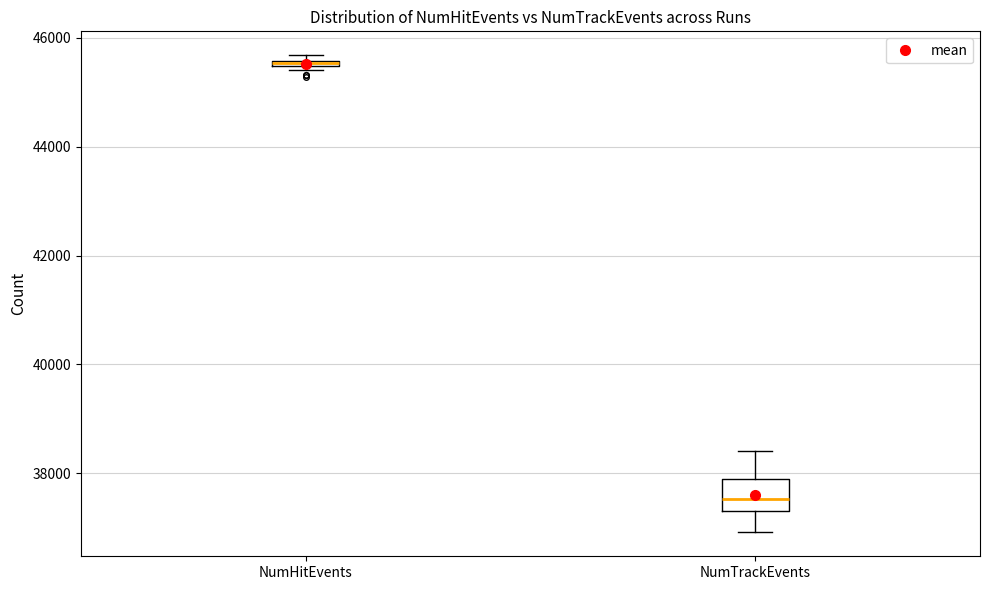

Where is the lower edge of the box for NumTrackEvents on the y-axis? The values are not printed on the chart, so give them approximately, as read against the axis.

37400